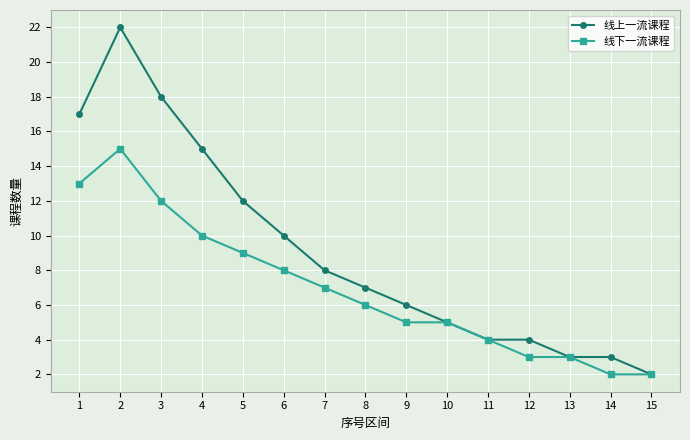

Where is the first local maximum for 线下一流课程?

2